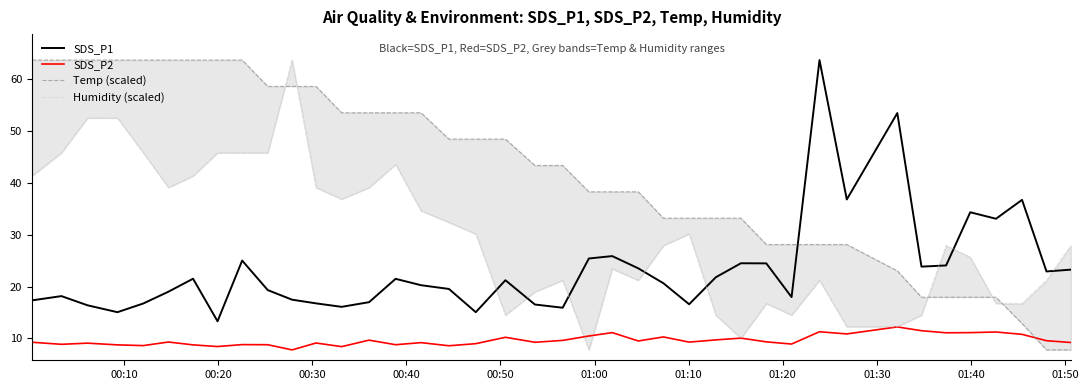

True or false: SDS_P1 and SDS_P2 cross at least once.

False